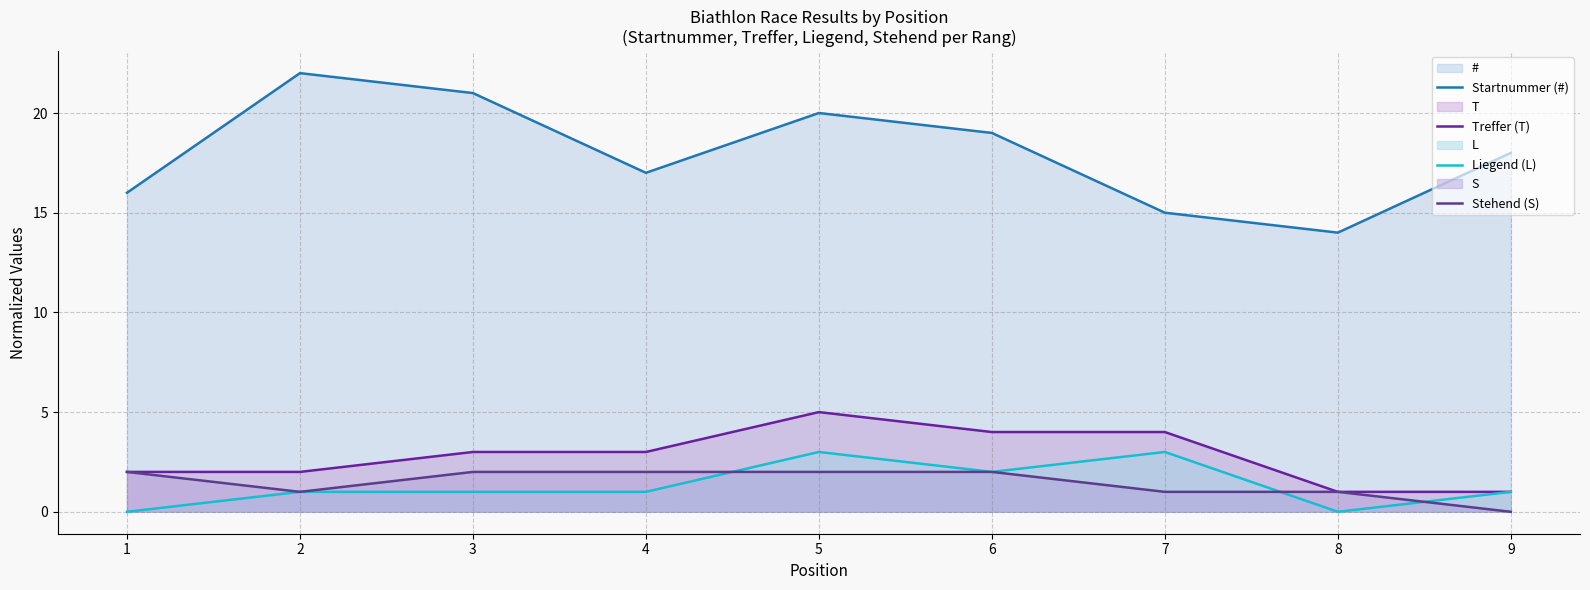

Is the value of Startnummer (#) at 2 greater than the value of Stehend (S) at 4?

Yes